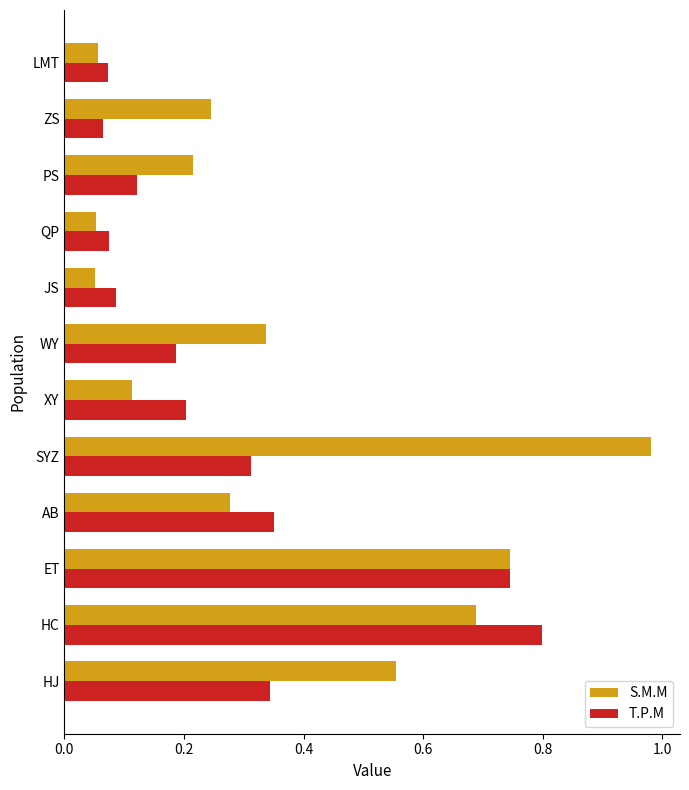

Rank the series by their average value, from highest to lowest.

S.M.M, T.P.M